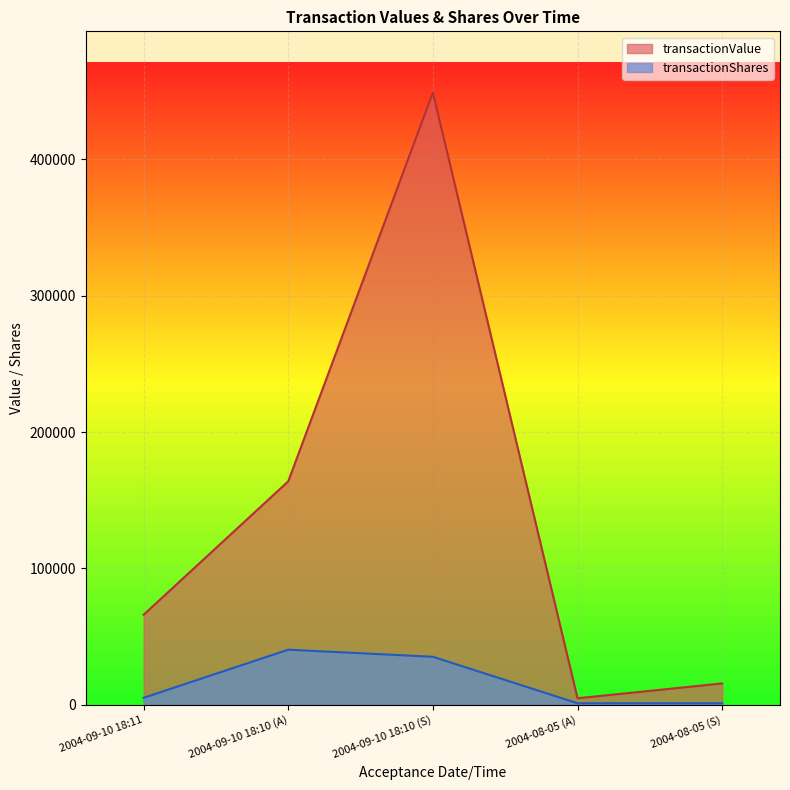

At which category is the sum across all series the highest?

2004-09-10 18:10 (S)